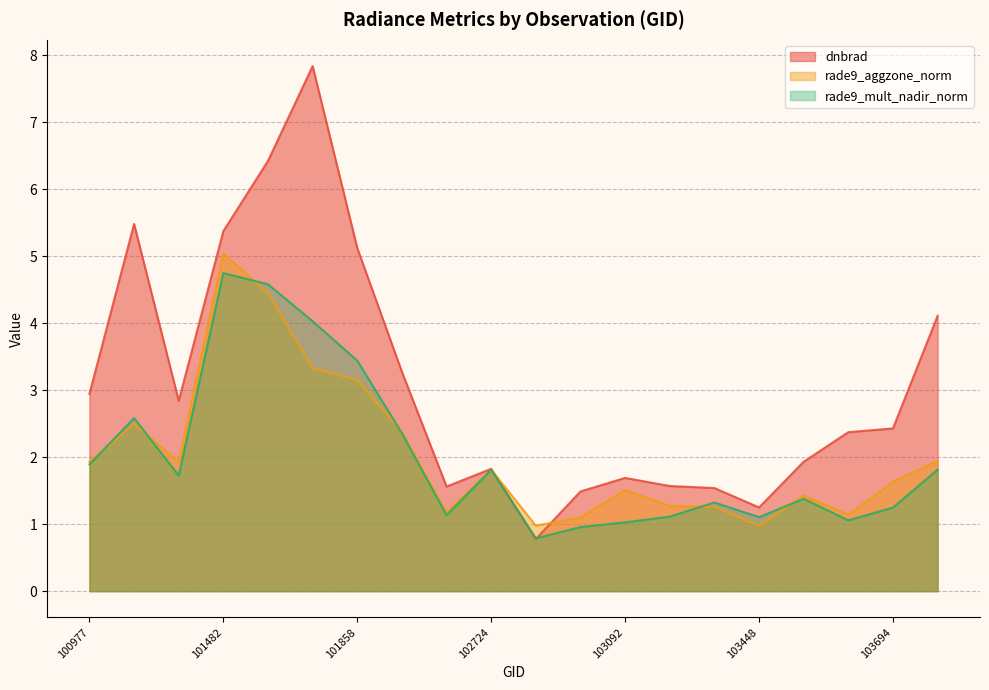

The value of rade9_mult_nadir_norm at 100977 is 1.9. True or false?

True